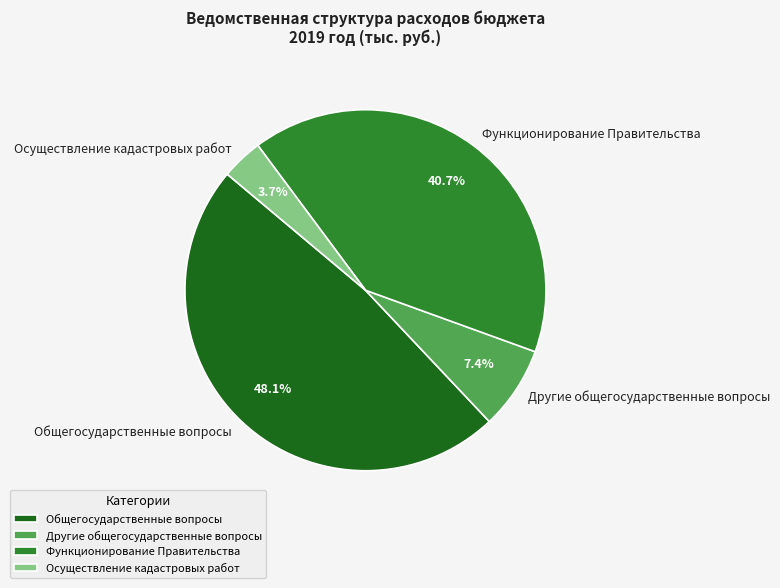

How much of the chart is everything except Осуществление кадастровых работ?

96.3%